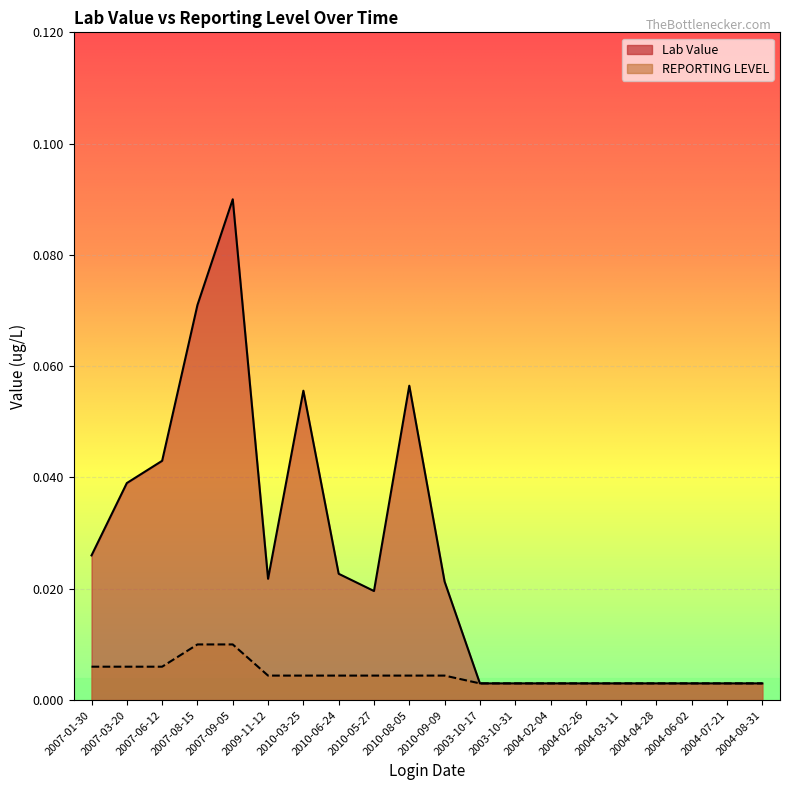

True or false: REPORTING LEVEL and Lab Value cross at least once.

False